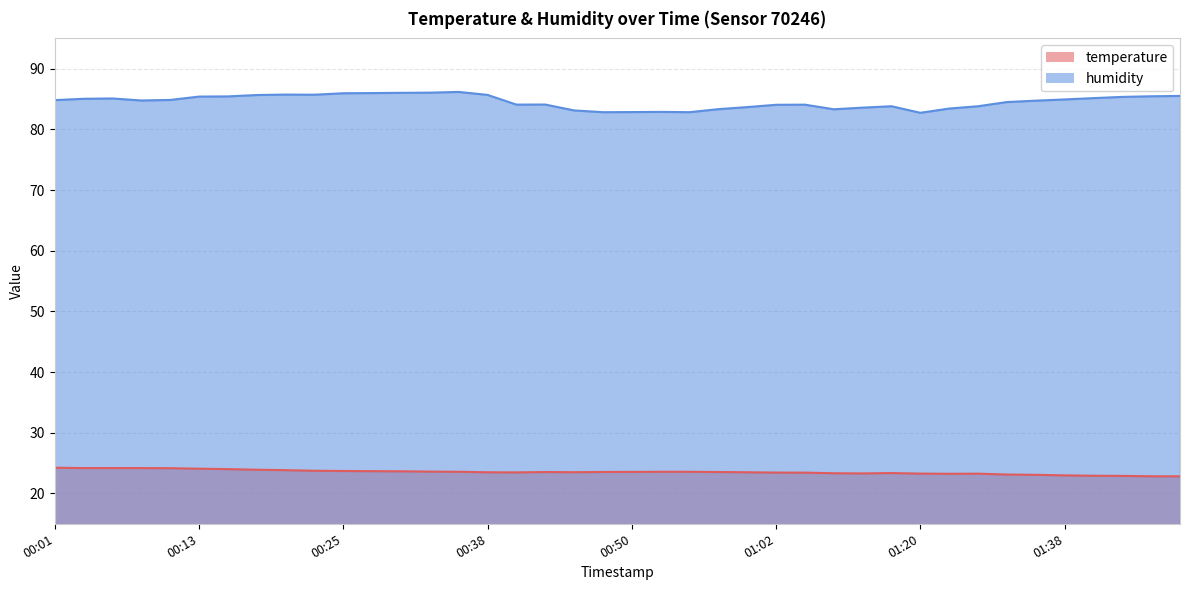

Rank the series by their average value, from lowest to highest.

temperature, humidity